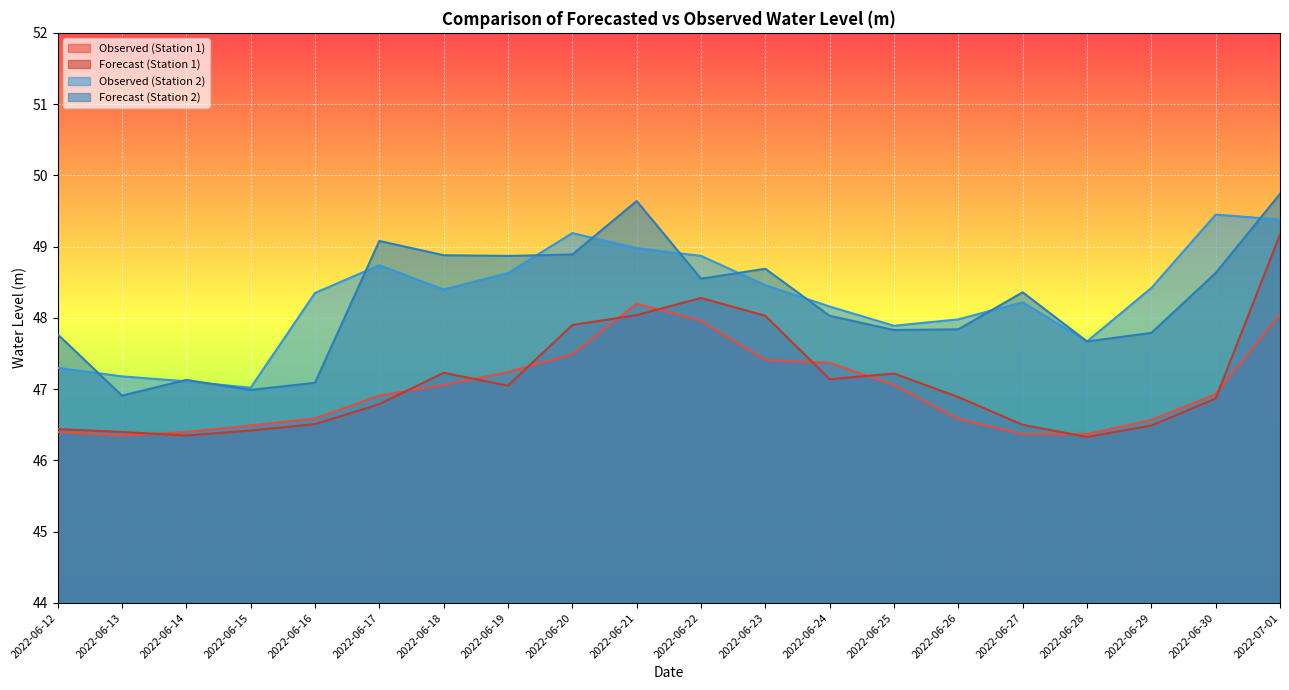

True or false: Forecast (Station 2) has a value of 47.8 at 2022-06-29.

True